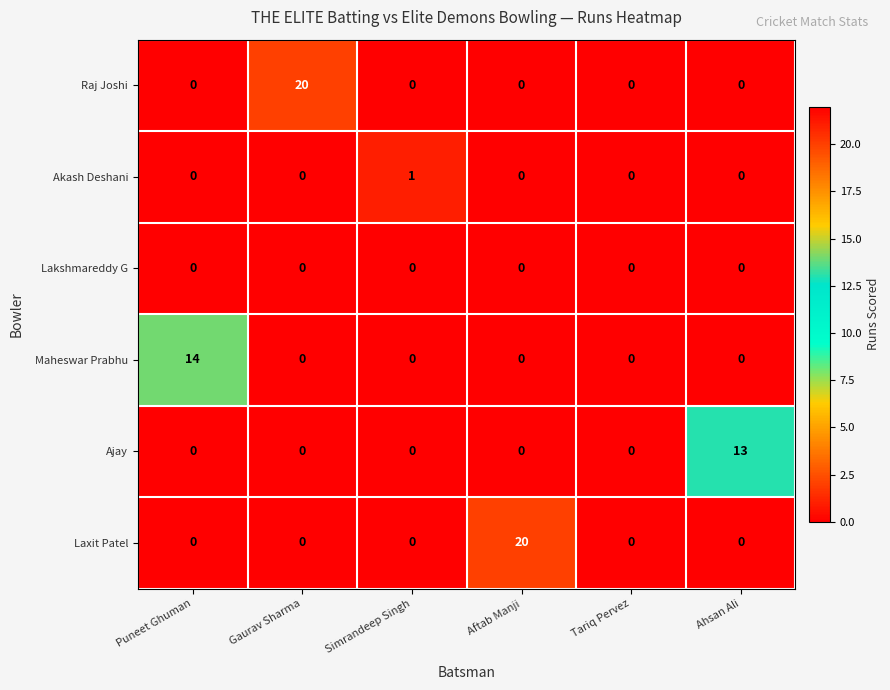

The value of Laxit Patel at Ahsan Ali is 12. True or false?

False